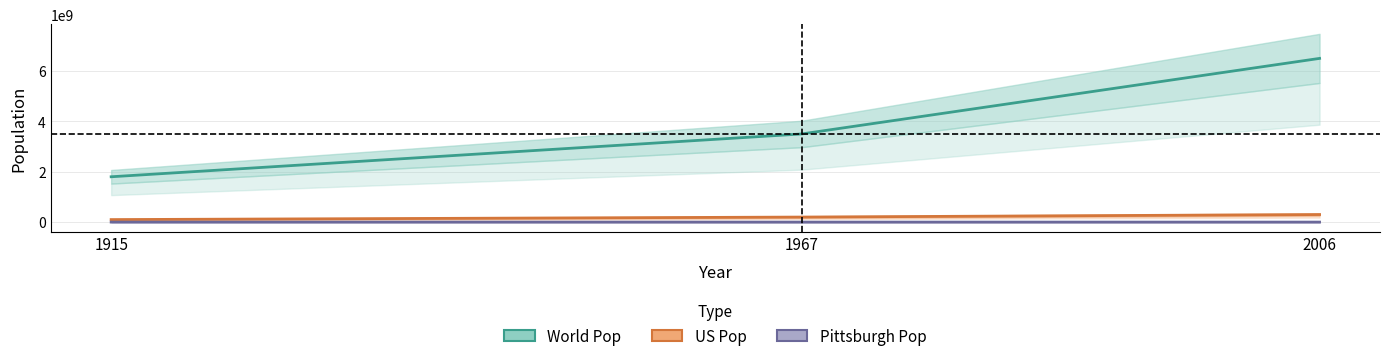

Count the number of categories in the chart.

3